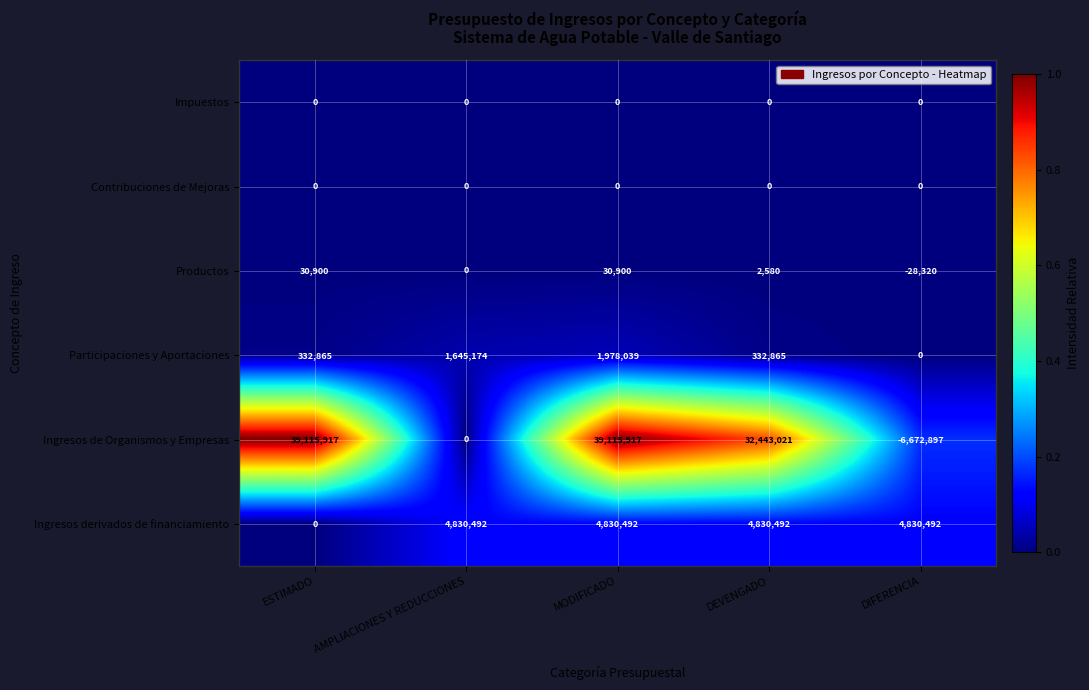

Which series has the widest spread of values?

Ingresos de Organismos y Empresas